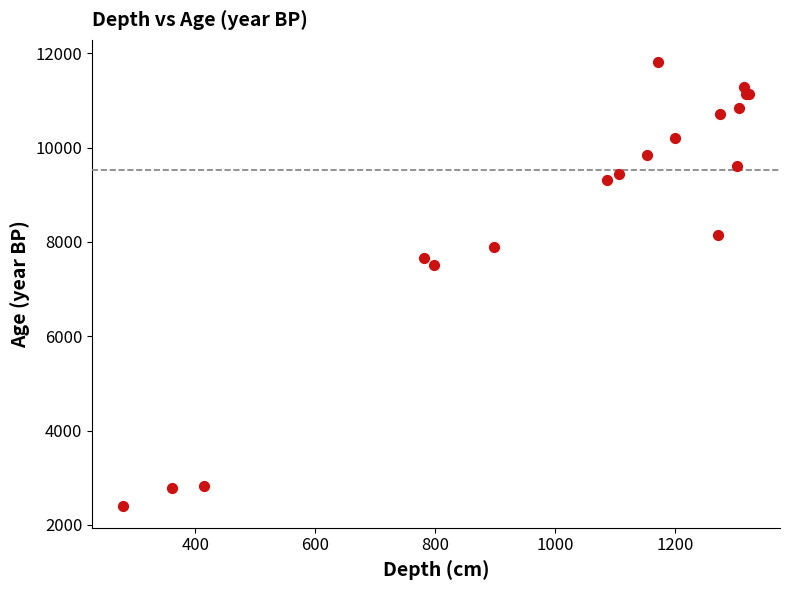

What Y value in the scatter plot is closest to 7113?

7518